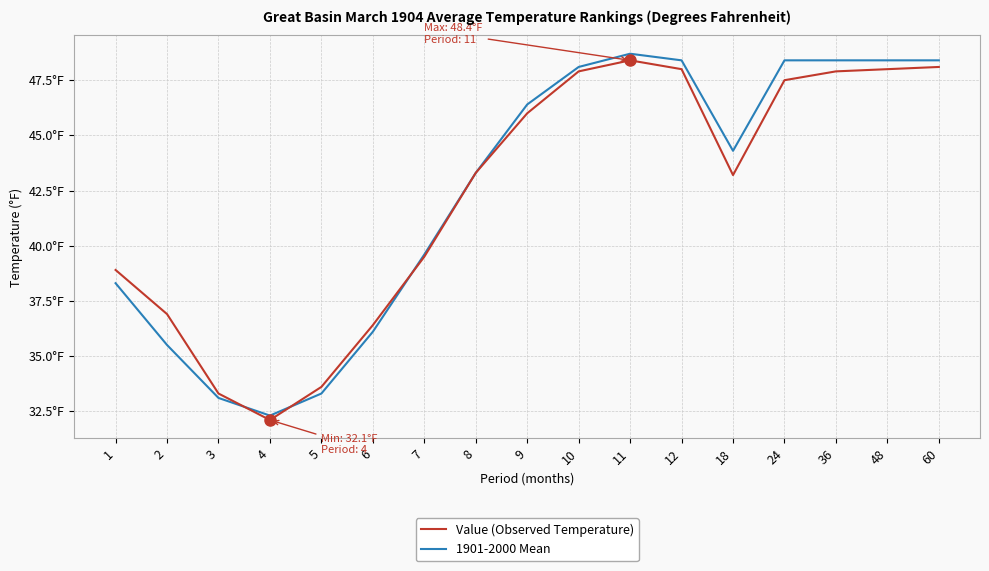

Which category has the lowest value in the Value (Observed Temperature) series?

4